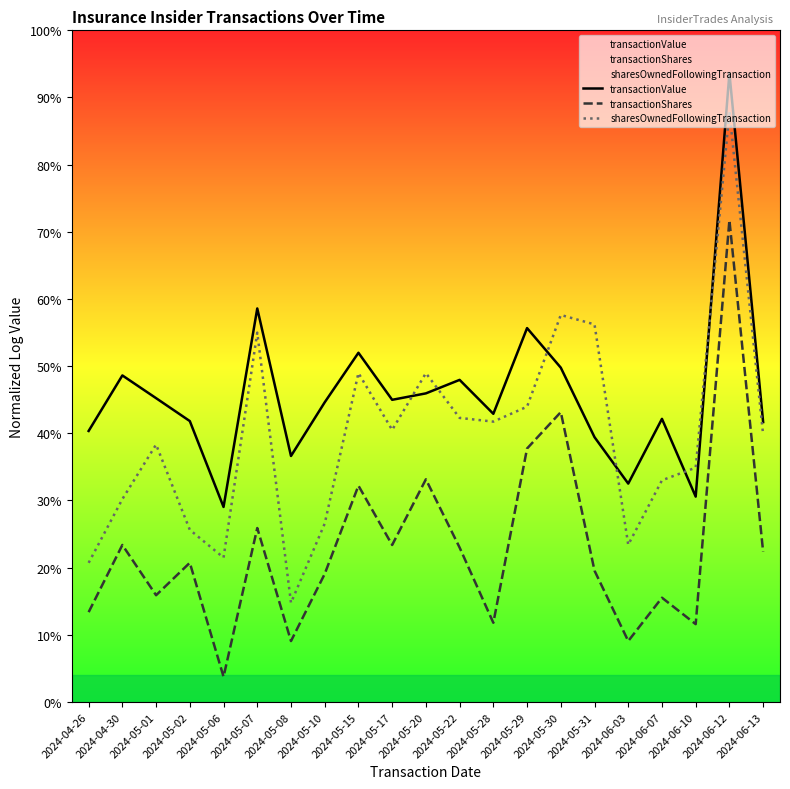

How many lines are shown in the chart?

3